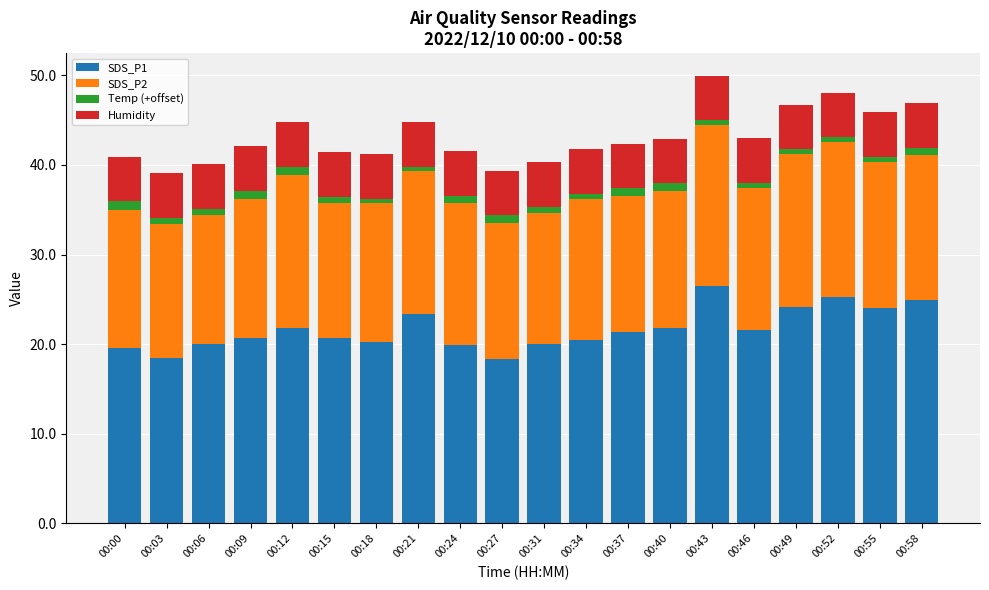

What are all the series names shown in the legend?

SDS_P1, SDS_P2, Temp (+offset), Humidity